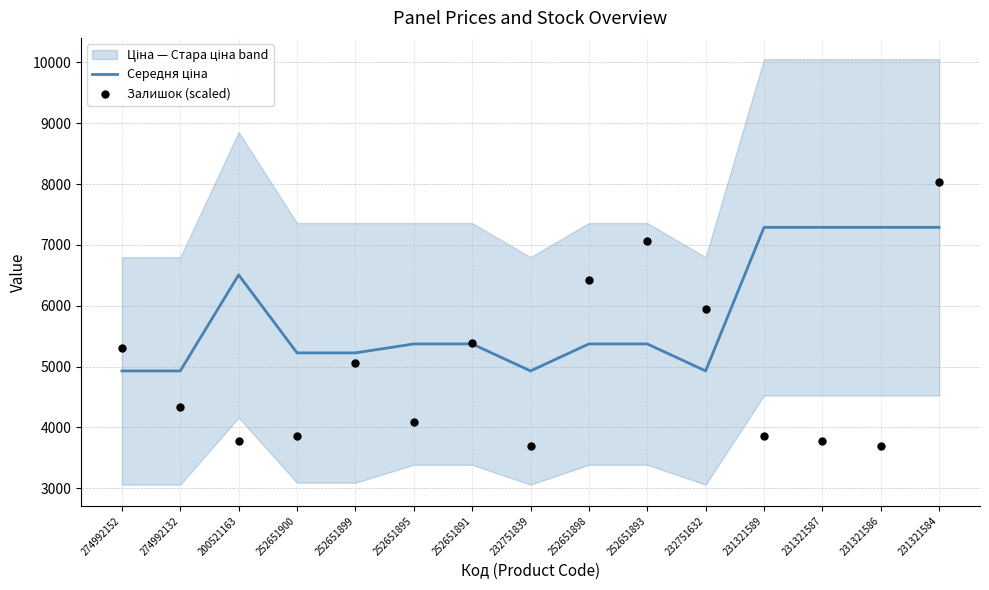

Which series has the widest spread of Y values?

Залишок (scaled)